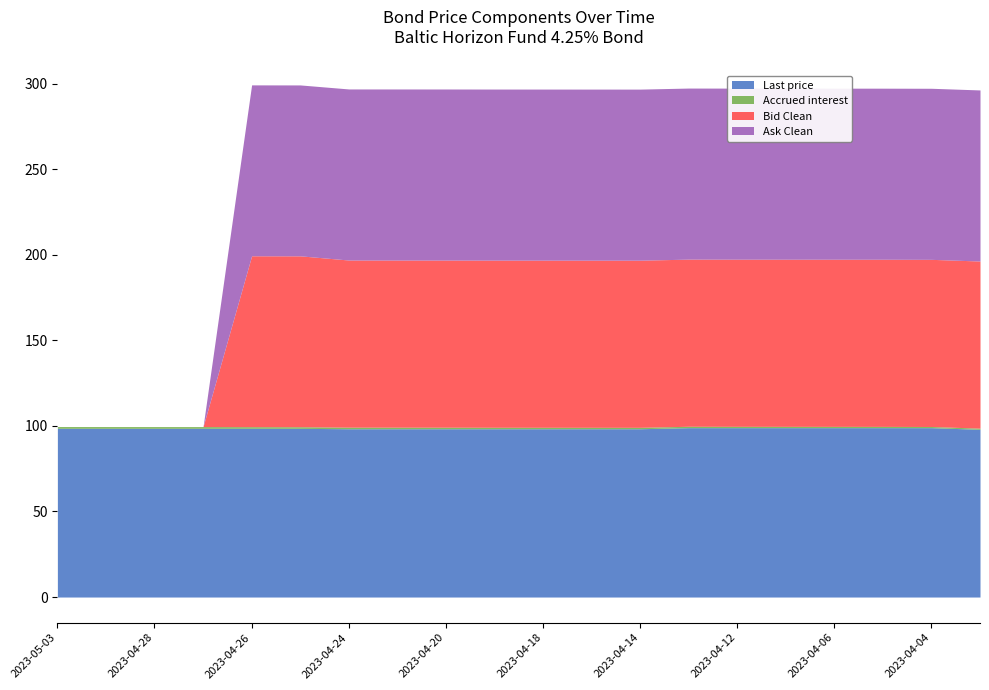

Rank the series by their maximum value, from highest to lowest.

Ask Clean, Bid Clean, Last price, Accrued interest